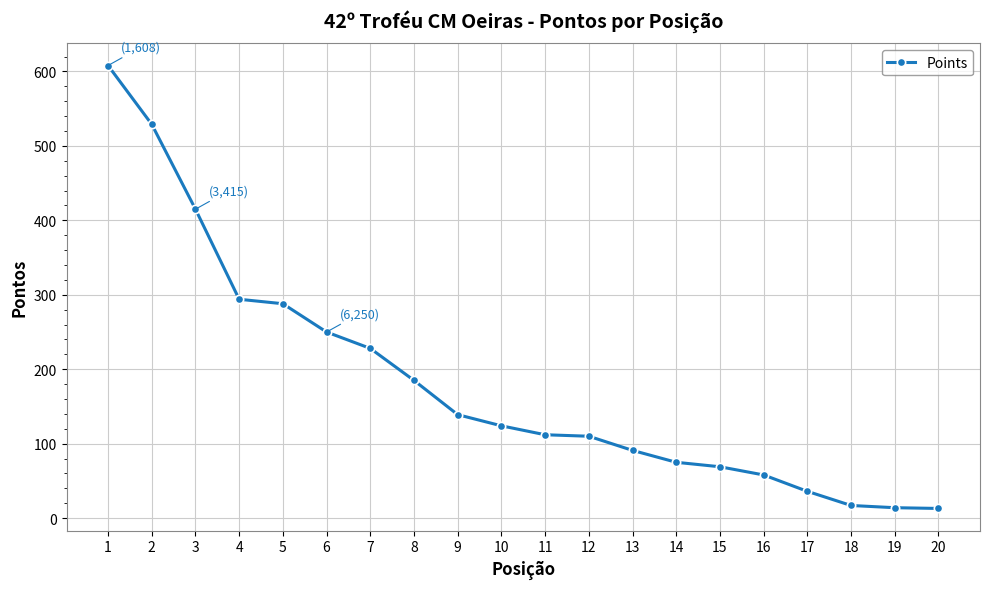

How many lines are shown in the chart?

1